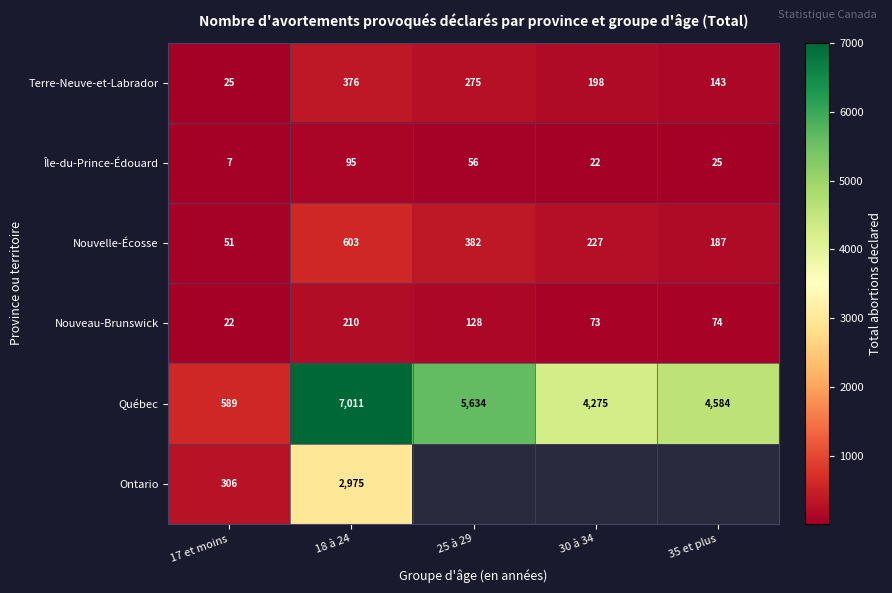

At which label does Nouveau-Brunswick reach its peak?

18 à 24